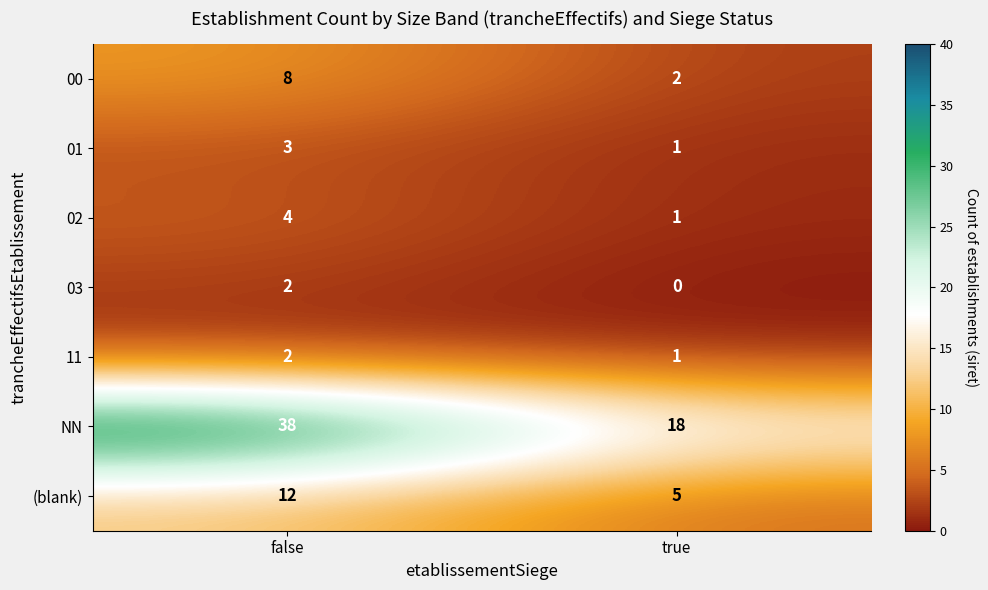

Read the 02 value at false.

4